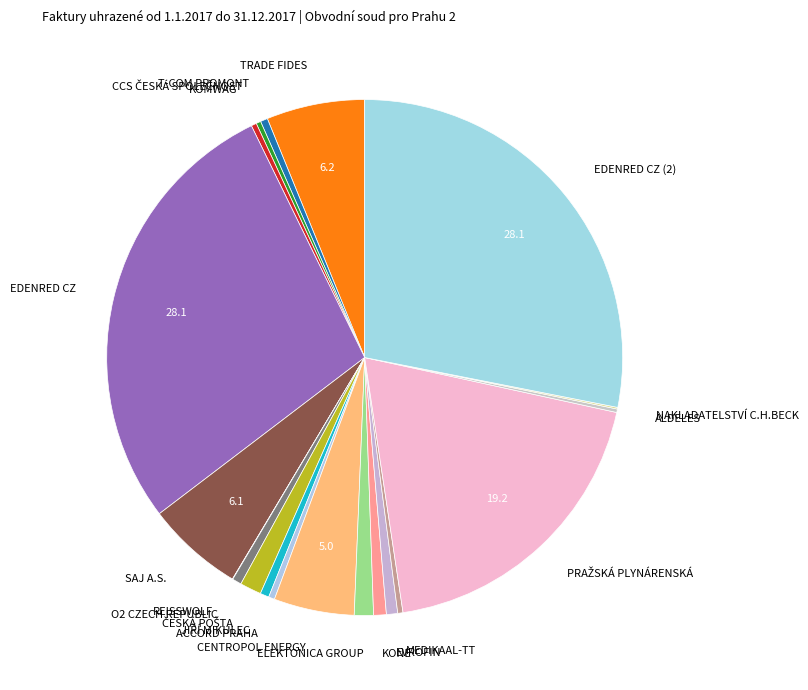

Approximately how many times larger is the value at TRADE FIDES compared to O2 CZECH REPUBLIC?

10.7